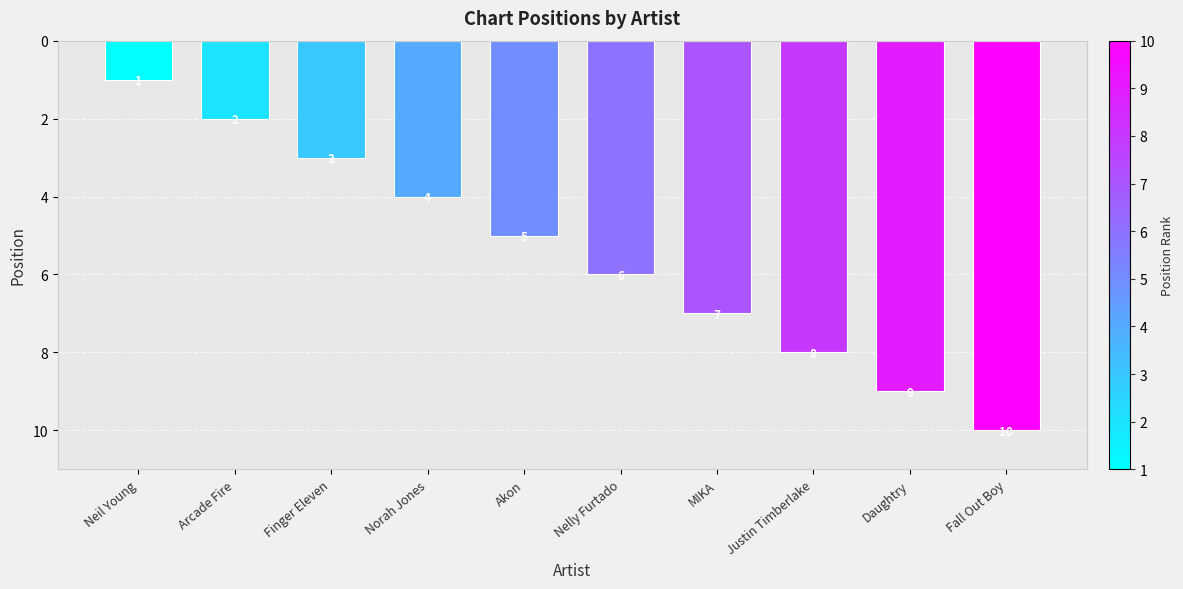

Approximately how many times larger is the value at Norah Jones compared to Neil Young?

4.0